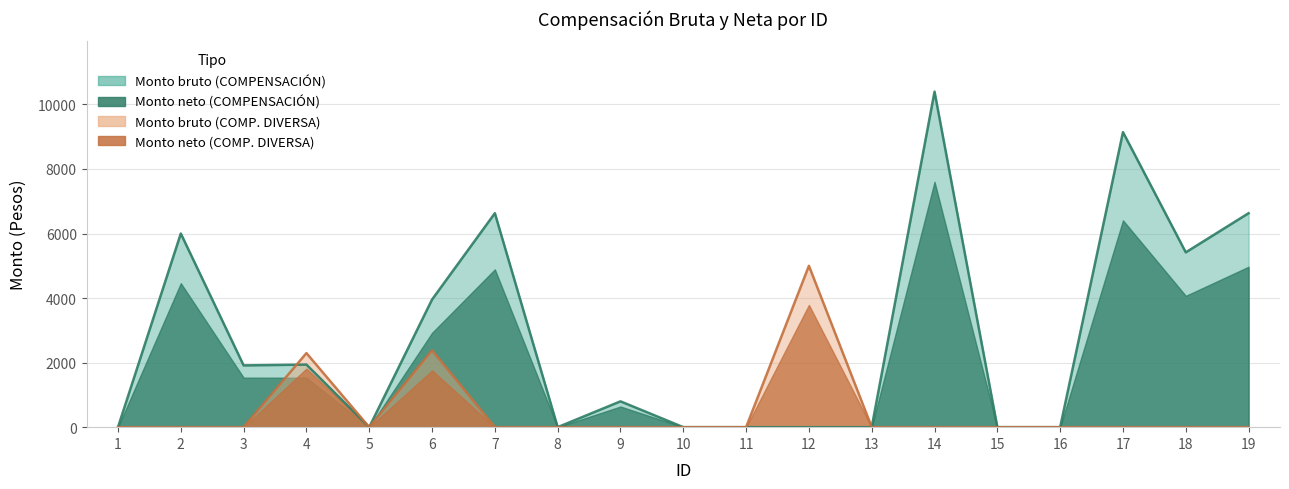

At how many categories does at least one series exceed 6349?

4